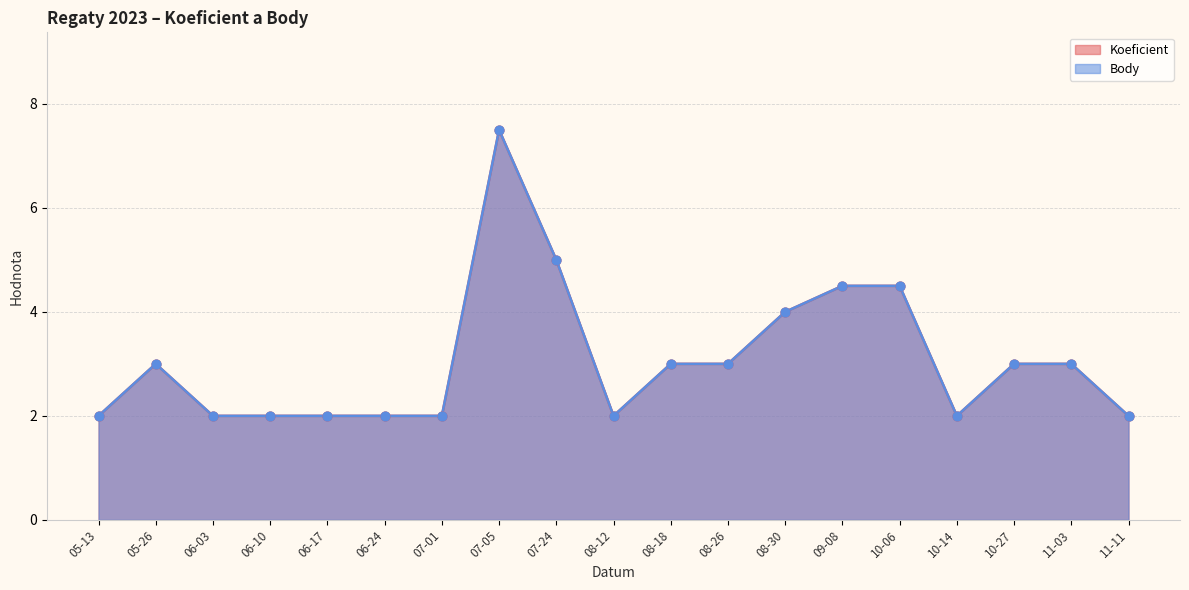

At how many categories does at least one series exceed 5?

1